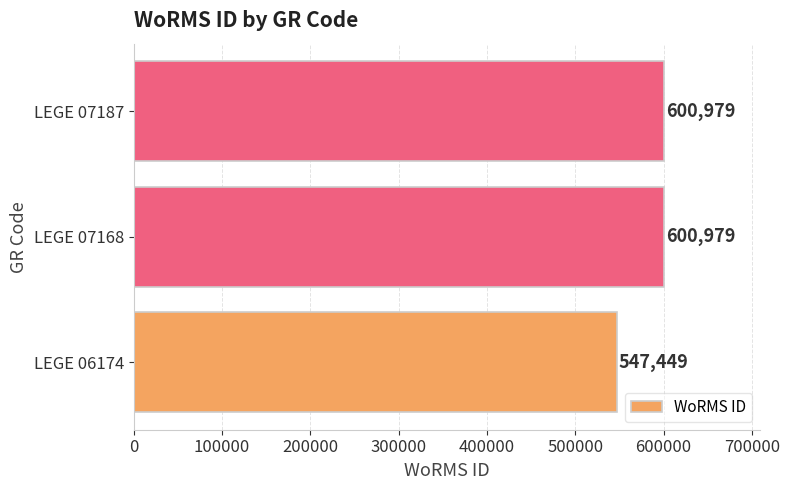

What is the greatest value displayed?

600979